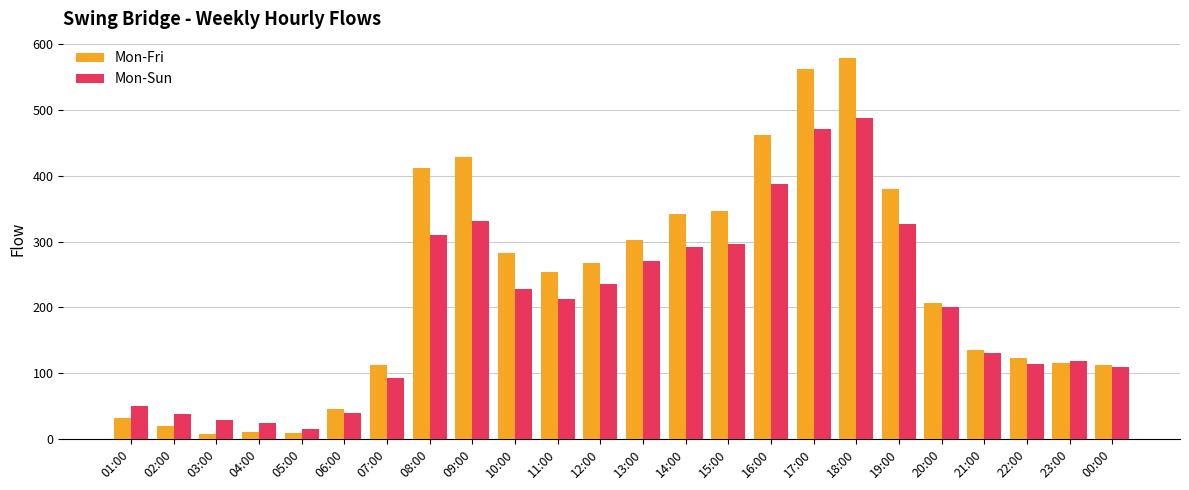

Is it true that Mon-Sun equals 50 at 01:00?

True